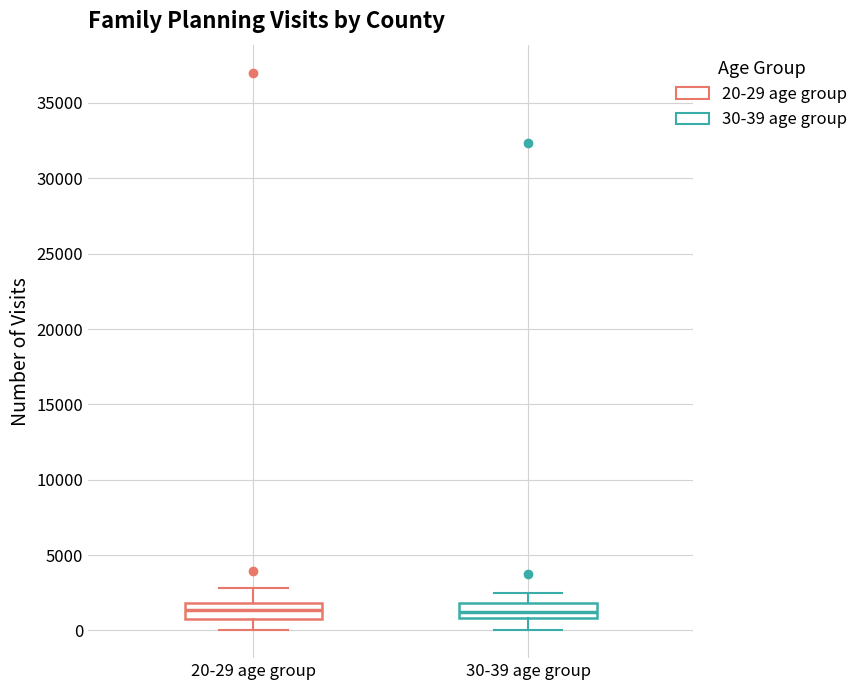

Reading left to right, read every box against the y-axis: the position of its median line, the range the box covers, and the ends of its whiskers. The values are not printed on the chart, so give them approximately, as read against the axis.

20-29 age group: median 1500, box 1000 to 2000, whiskers 0 to 3000
30-39 age group: median 1000 (inside the box), box 1000 to 2000, whiskers 0 to 2500